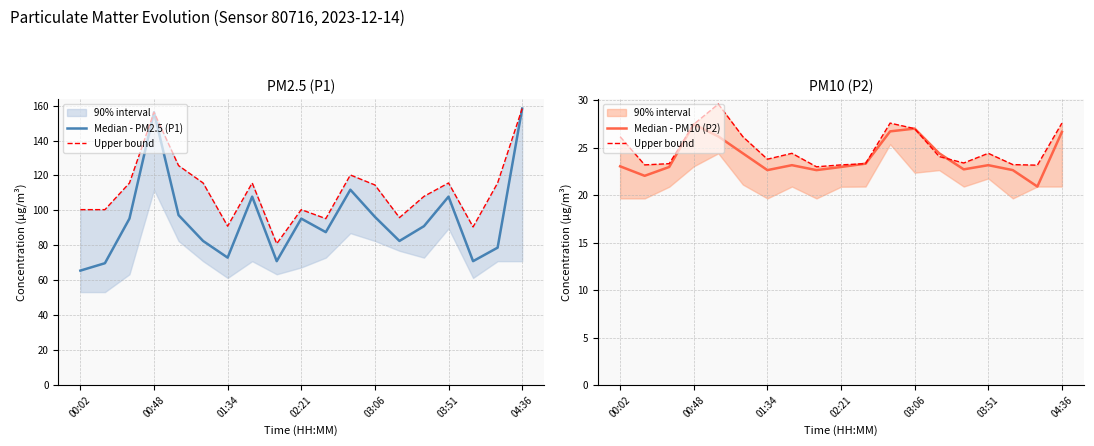

Is this an area chart (filled region under the line)?

No